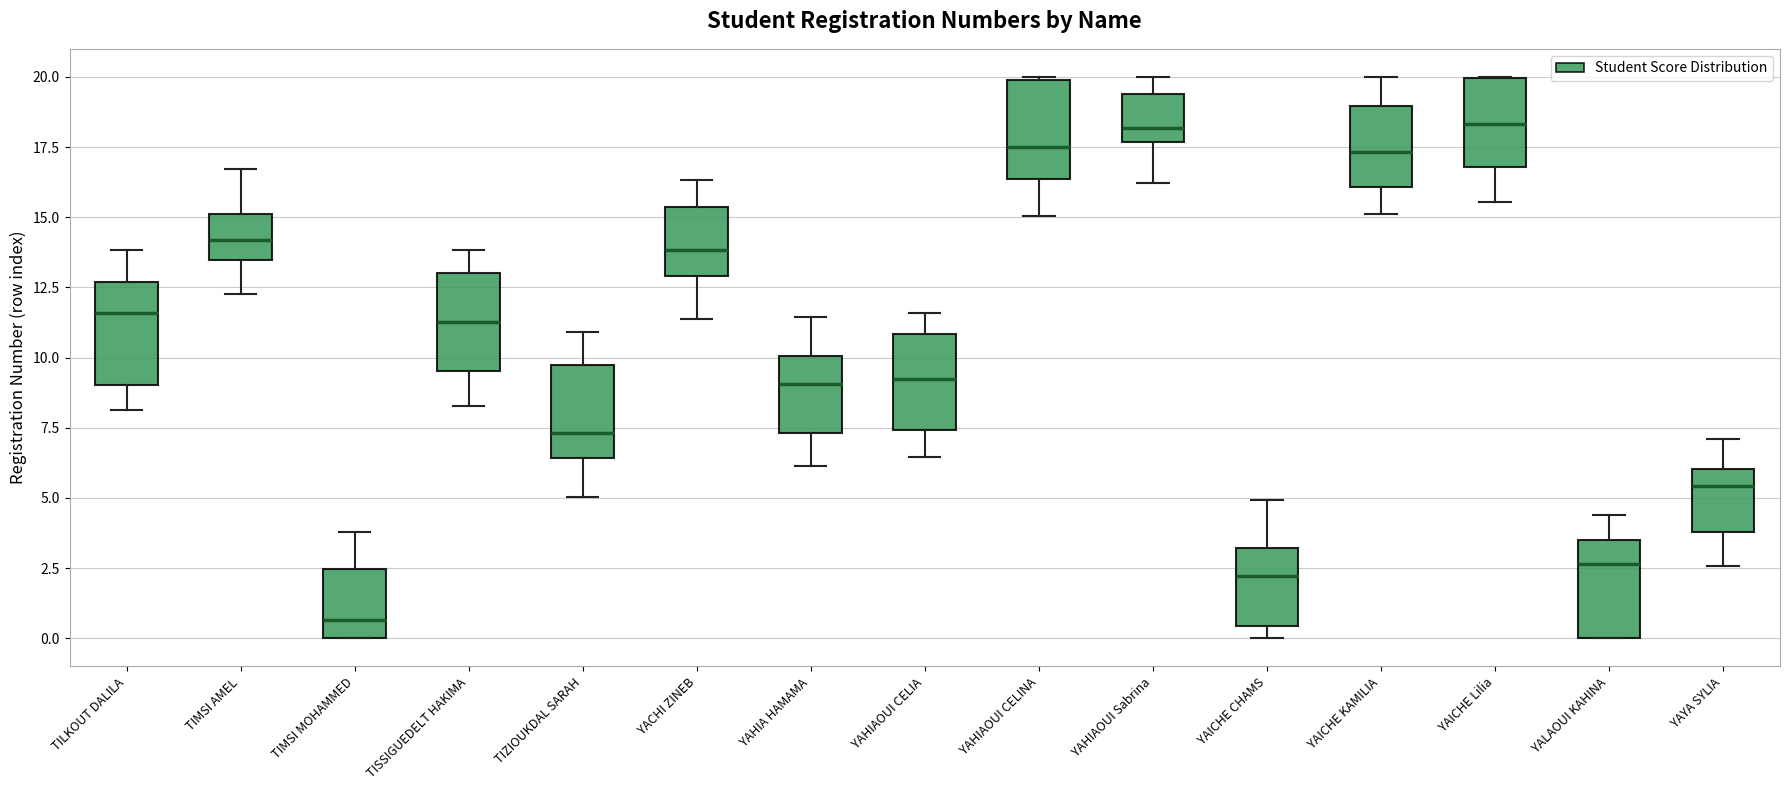

Where is the upper edge of the box for TILKOUT DALILA on the y-axis? The values are not printed on the chart, so give them approximately, as read against the axis.

12.5